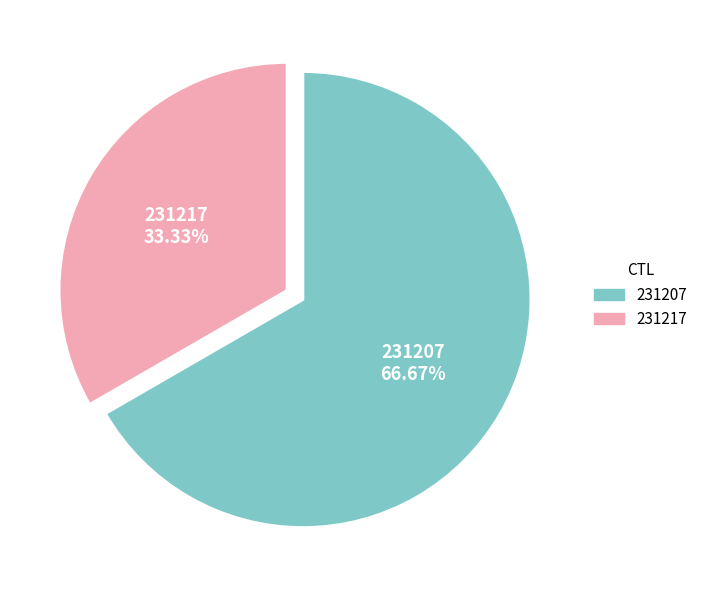

Count the number of slices in the pie.

2